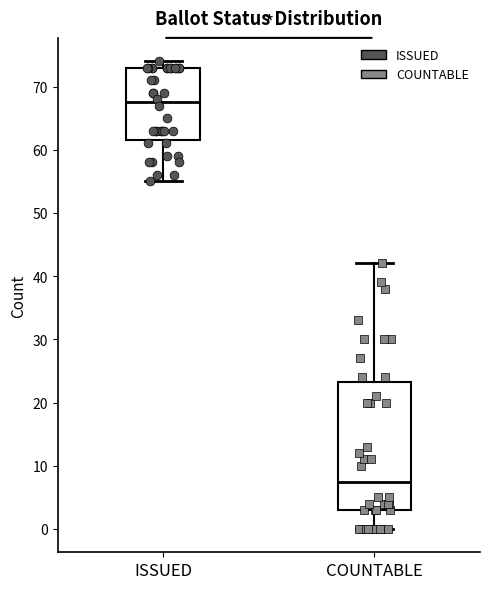

Where is the lower edge of the box for ISSUED on the y-axis? The values are not printed on the chart, so give them approximately, as read against the axis.

62